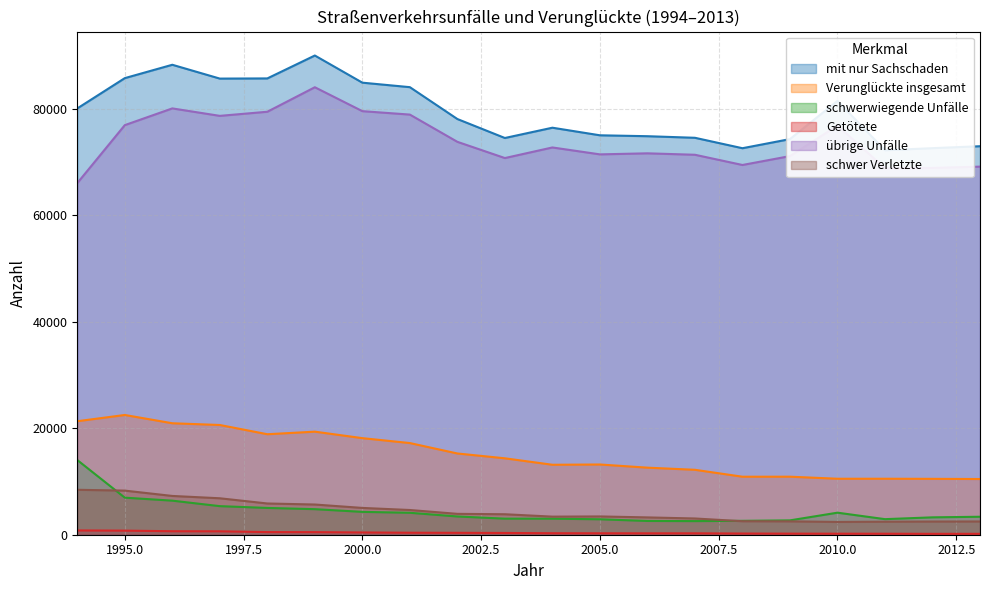

Reading left to right, transcribe all the data shown in this chart.

mit nur Sachschaden: 1994=80036	1995=85724	1996=88233	1997=85637	1998=85669	1999=89970	2000=84872	2001=84028	2002=78045	2003=74484	2004=76416	2005=74991	2006=74821	2007=74524	2008=72565	2009=74276	2010=81450	2011=72179	2012=72574	2013=72940
Verunglückte insgesamt: 1994=21309	1995=22482	1996=20928	1997=20601	1998=18868	1999=19350	2000=18133	2001=17209	2002=15254	2003=14348	2004=13135	2005=13186	2006=12591	2007=12191	2008=10891	2009=10896	2010=10510	2011=10512	2012=10493	2013=10459
schwerwiegende Unfälle: 1994=14020	1995=6959	1996=6395	1997=5365	1998=5029	1999=4798	2000=4290	2001=4118	2002=3426	2003=3015	2004=3010	2005=2899	2006=2584	2007=2556	2008=2608	2009=2695	2010=4138	2011=2922	2012=3262	2013=3374
Getötete: 1994=802	1995=768	1996=657	1997=643	1998=495	1999=486	2000=425	2001=375	2002=358	2003=330	2004=280	2005=270	2006=262	2007=264	2008=222	2009=202	2010=192	2011=187	2012=166	2013=170
übrige Unfälle: 1994=66016	1995=76899	1996=80040	1997=78640	1998=79413	1999=84013	2000=79524	2001=78880	2002=73764	2003=70718	2004=72708	2005=71410	2006=71607	2007=71337	2008=69418	2009=71084	2010=76820	2011=68809	2012=68870	2013=69106
schwer Verletzte: 1994=8436	1995=8282	1996=7280	1997=6843	1998=5865	1999=5671	2000=5032	2001=4641	2002=3919	2003=3845	2004=3396	2005=3433	2006=3252	2007=3050	2008=2534	2009=2509	2010=2398	2011=2443	2012=2473	2013=2487